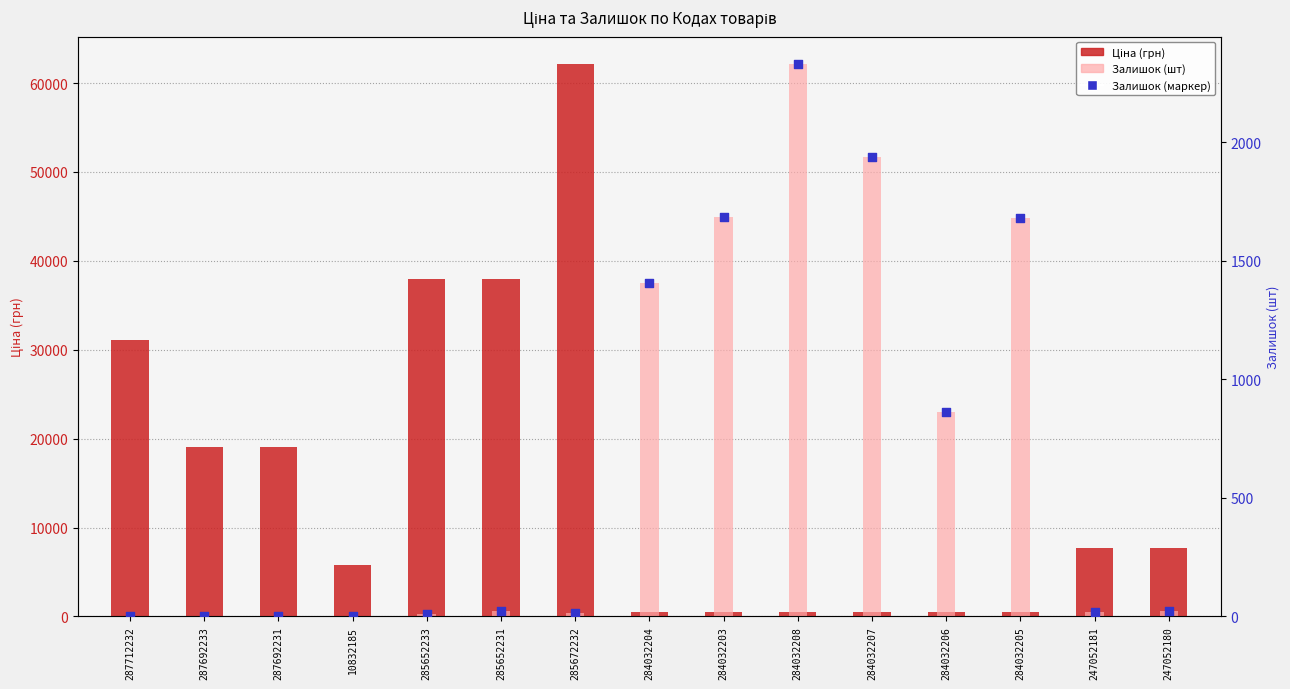

What are all the series names shown in the legend?

Ціна (грн), Залишок (шт), Залишок (маркер)